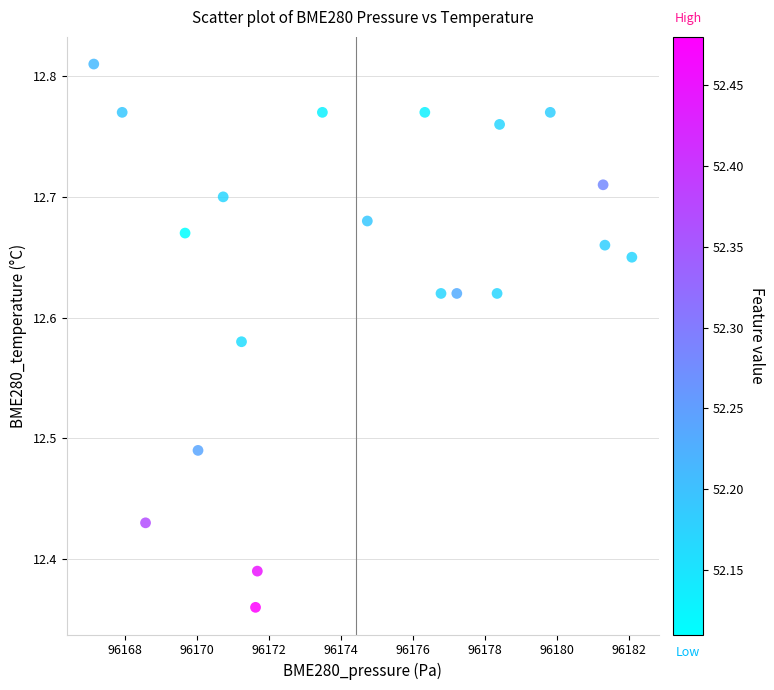

What is the range of X values (max minus min)?

15.0